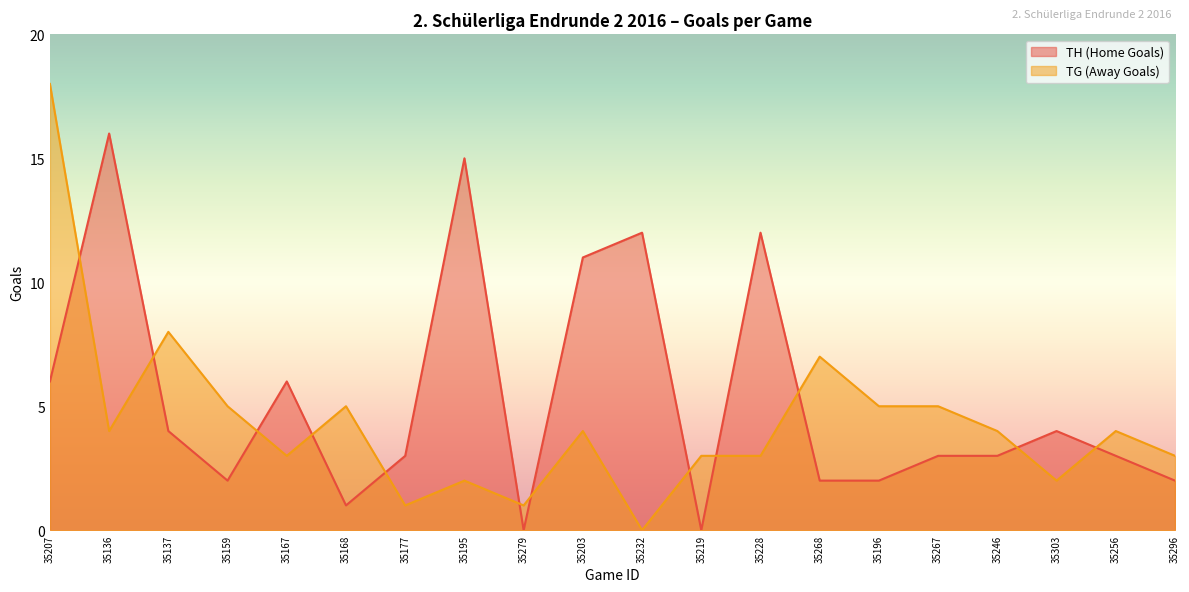

Is the value of TH (Home Goals) at 35196 greater than the value of TG (Away Goals) at 35167?

No